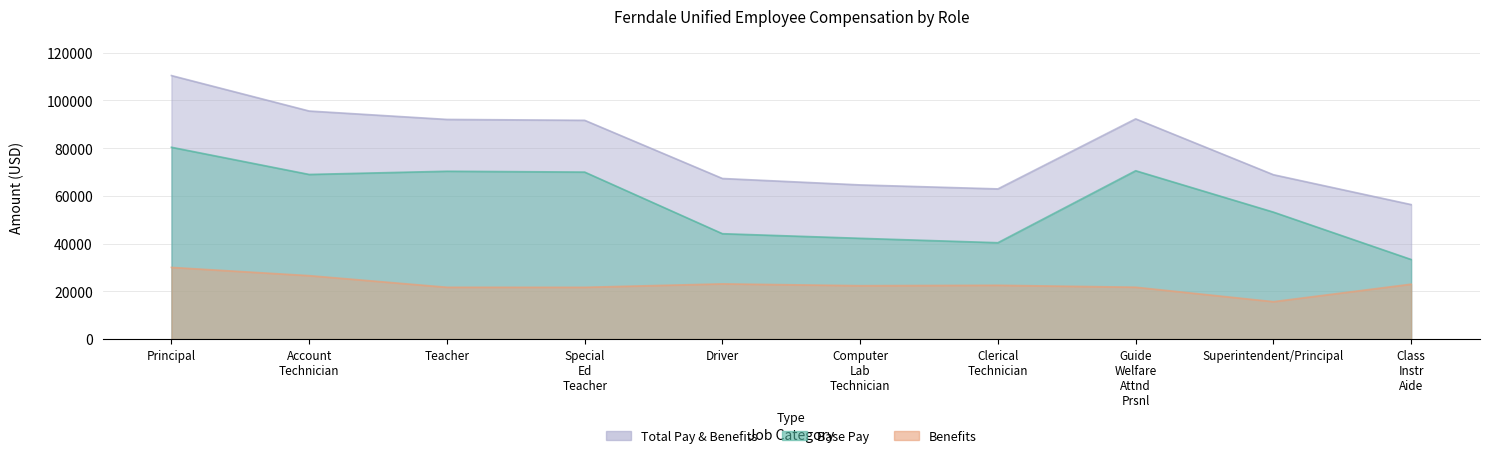

List the series in order of their peak value, highest first.

Total Pay & Benefits, Base Pay, Benefits